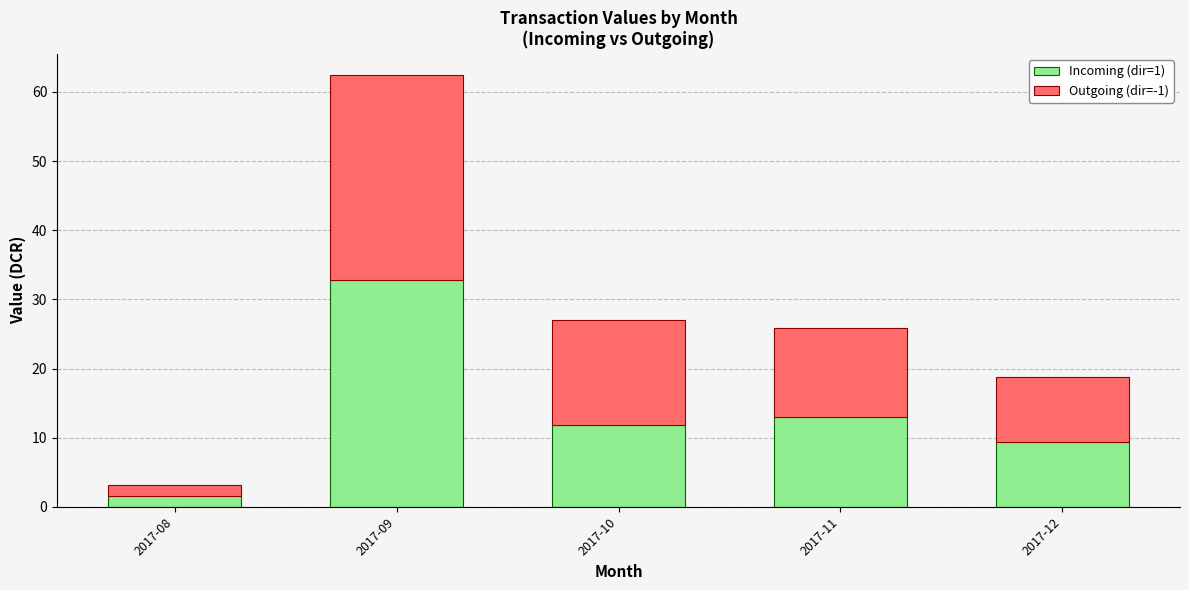

What is the maximum value for Incoming (dir=1)?

32.9